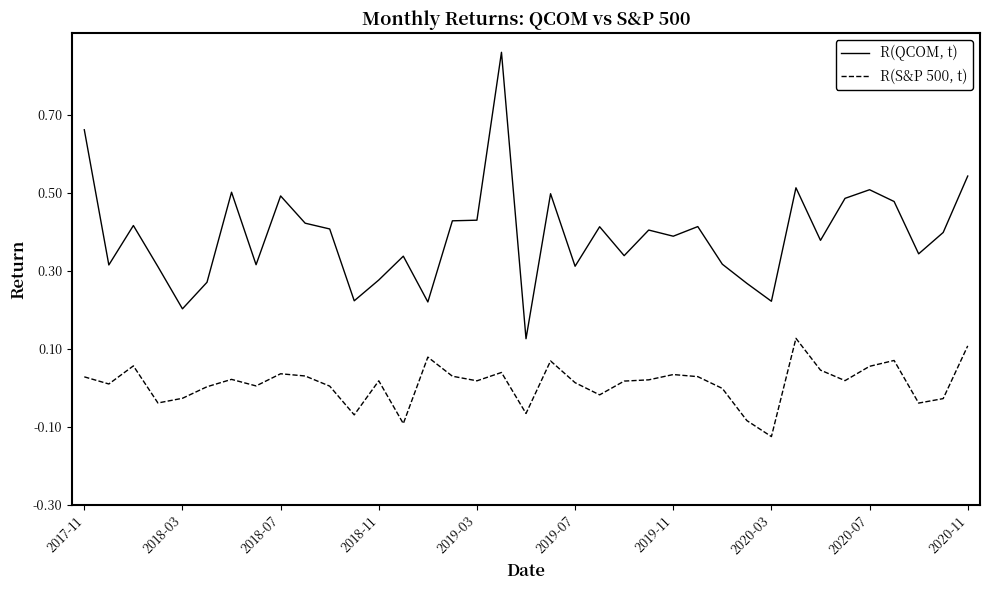

True or false: R(S&P 500, t) and R(QCOM, t) intersect in this chart.

False